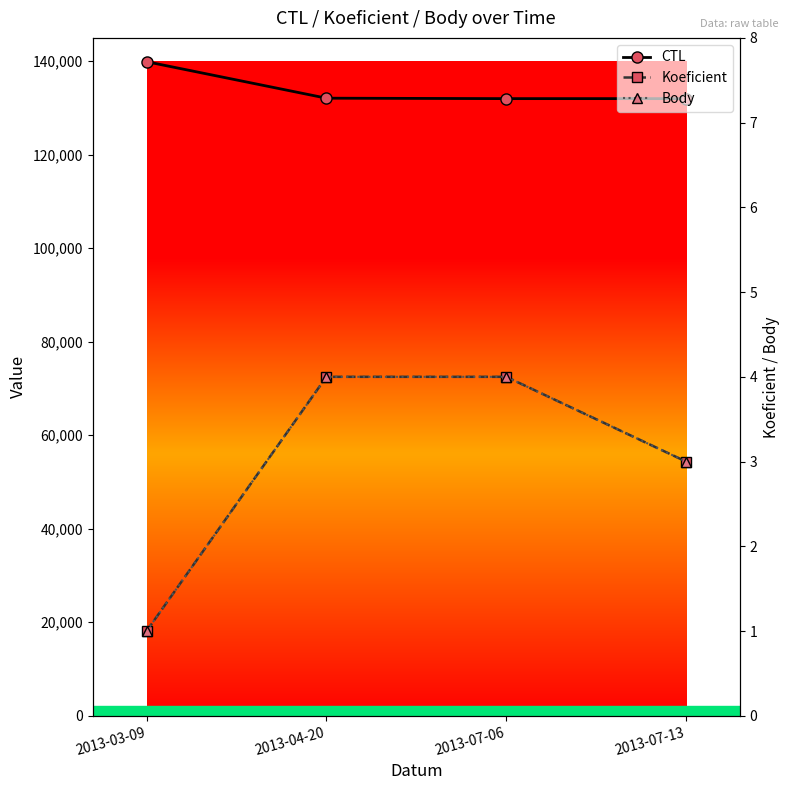

What is the label of the 4th point from the right?

2013-03-09